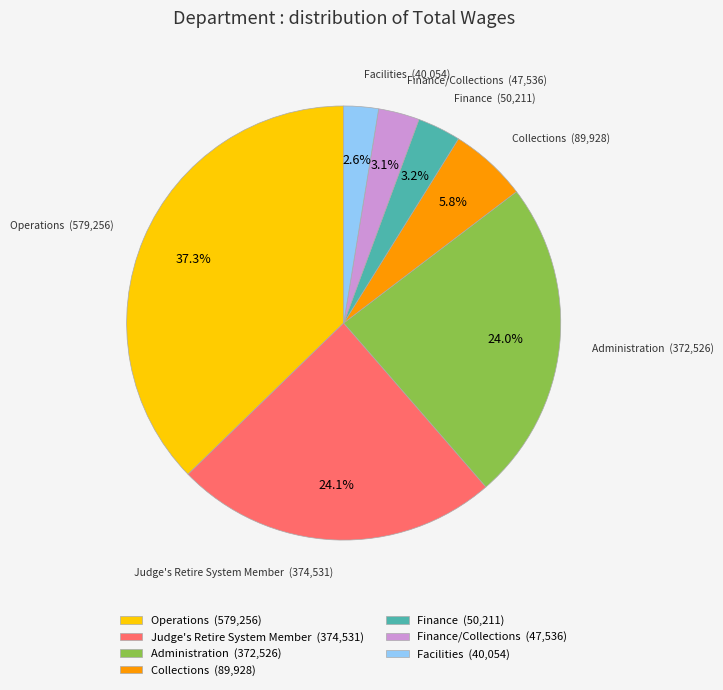

Which slice is the largest?

Operations (579,256)